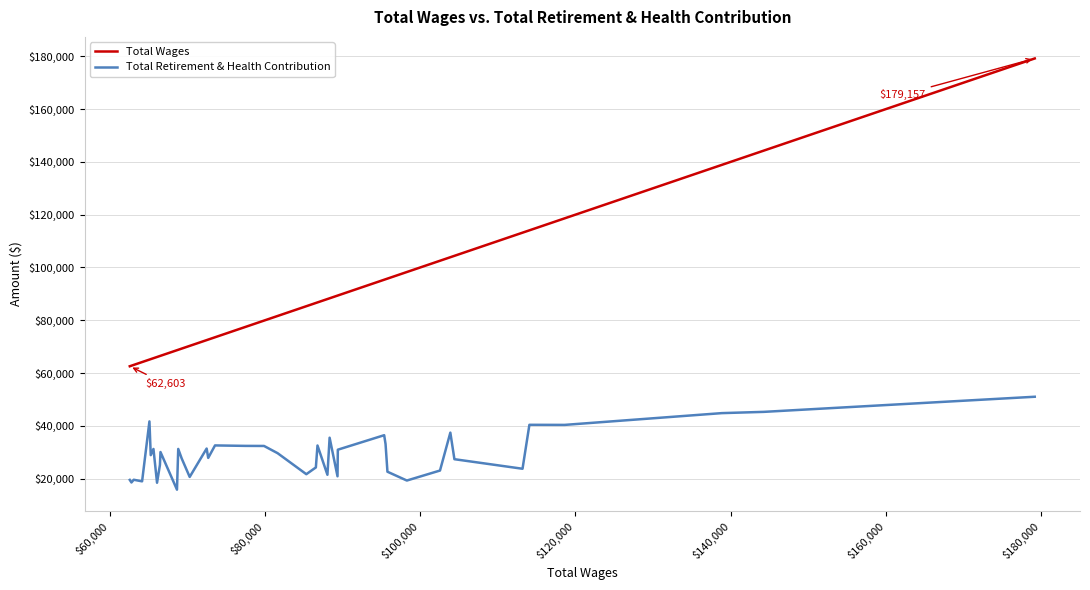

True or false: Total Retirement & Health Contribution and Total Wages cross at least once.

False